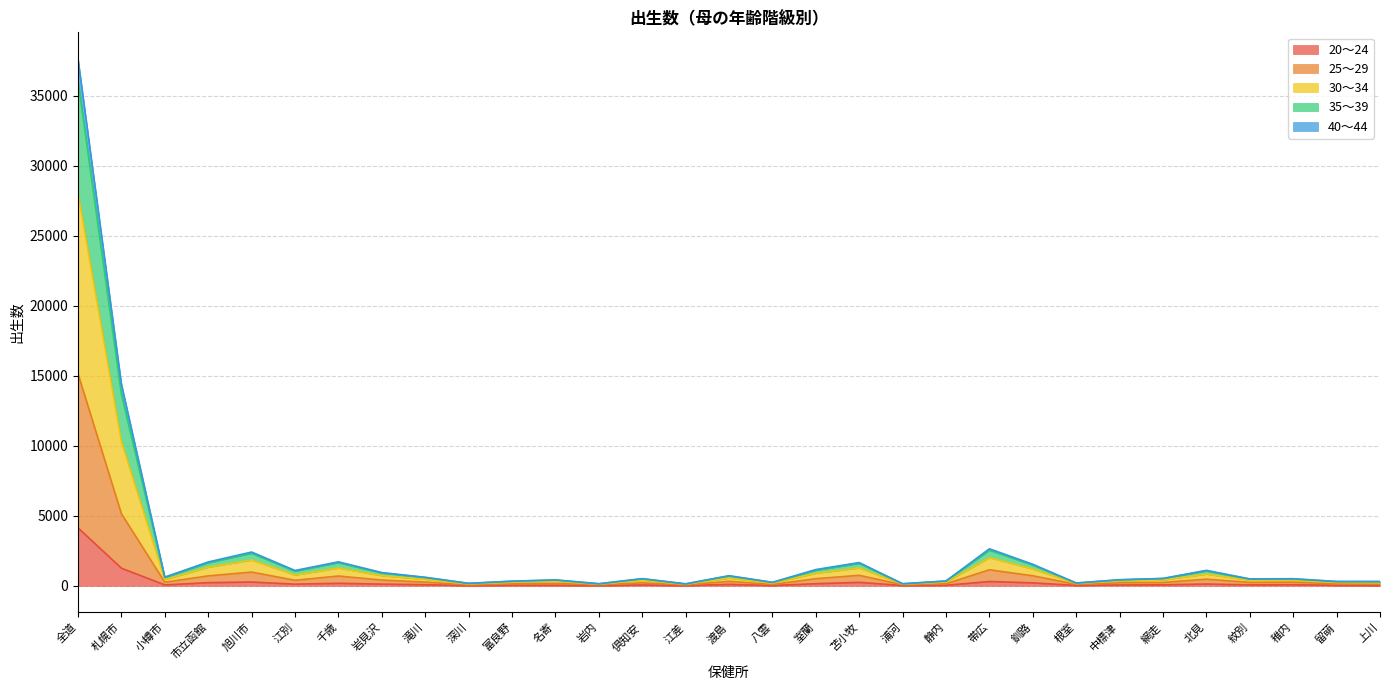

True or false: 30～34 and 20～24 intersect in this chart.

False